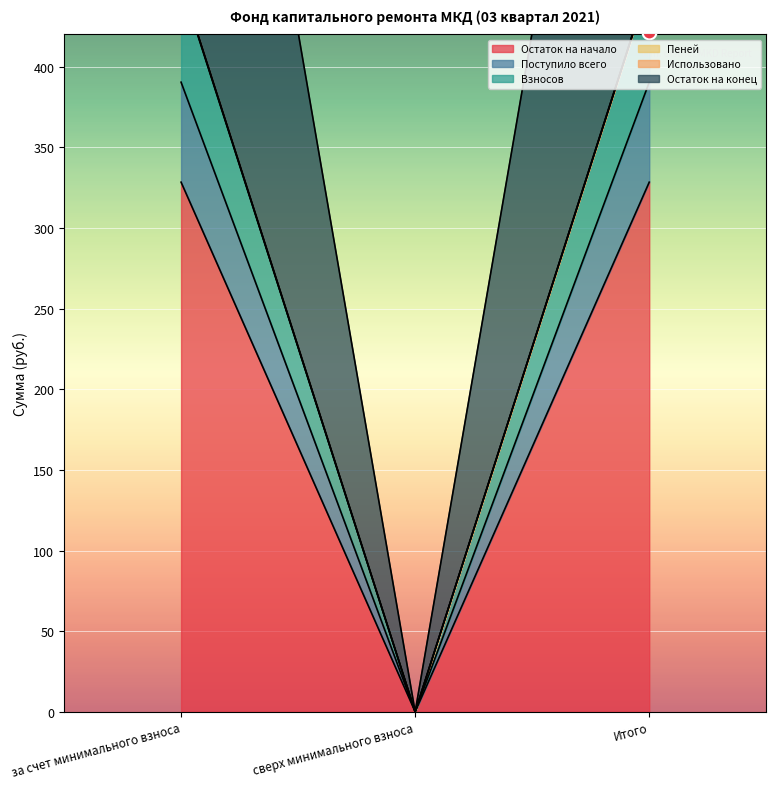

What is the approximate value of Остаток на начало at за счет минимального взноса?

328.4